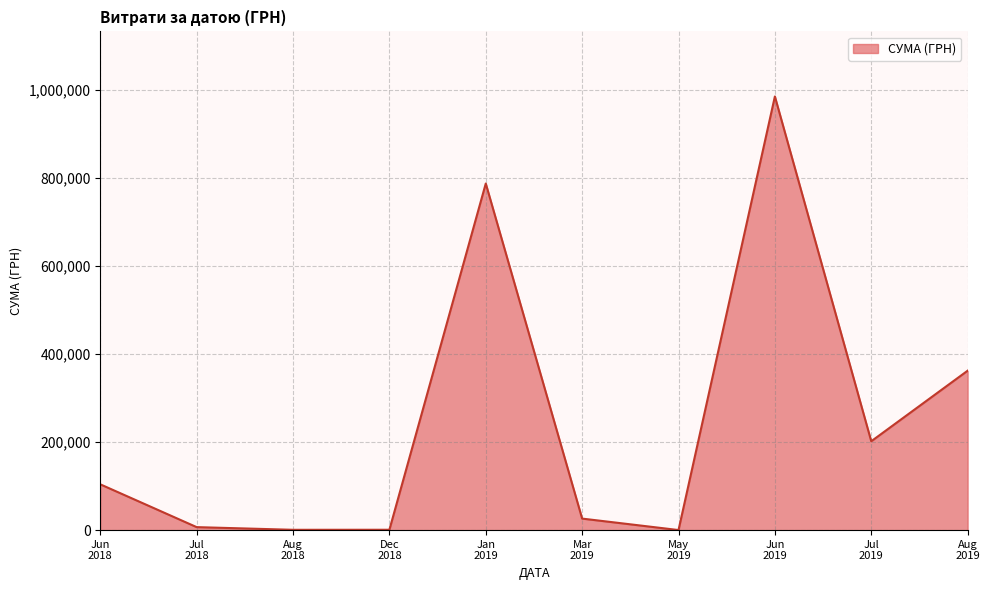

What is the difference between the maximum and minimum values?

984504.1